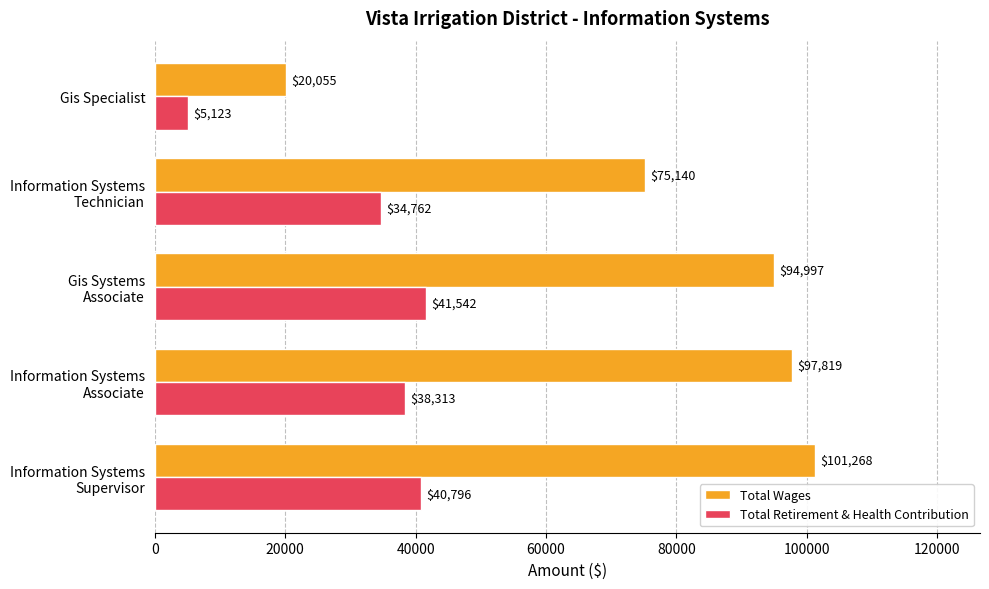

Which series has the widest spread of values?

Total Wages